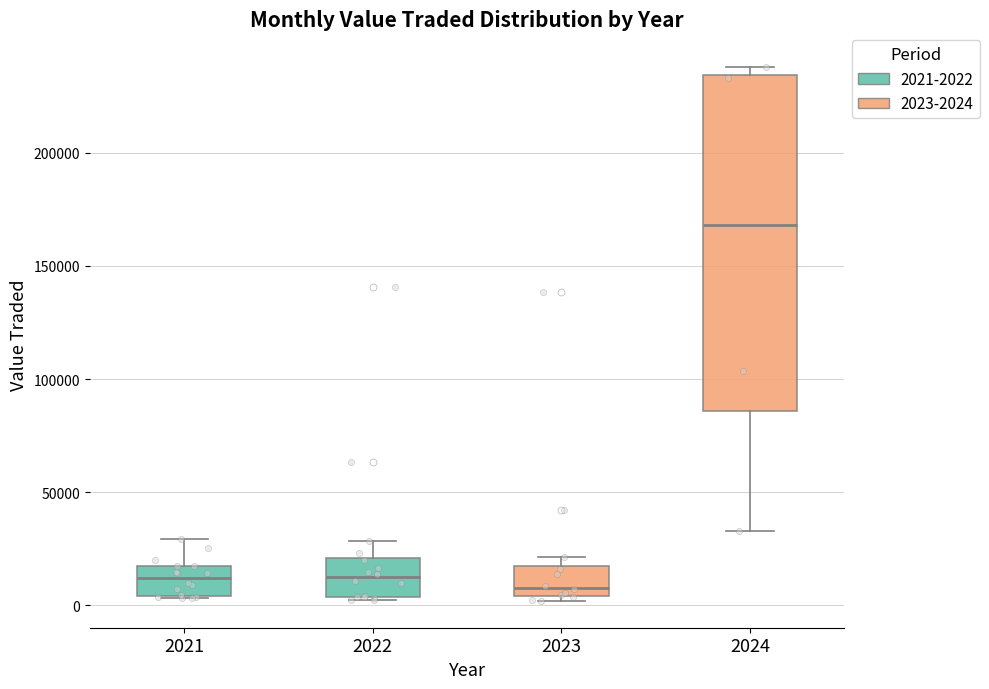

Reading left to right, transcribe this box plot: for each box, give where its median line is, the range the box spans, and where its two whiskers end, as read against the y-axis. The values are not printed on the chart, so give them approximately, as read against the axis.

2021: median 10000, box 5000 to 15000, whiskers 5000 to 30000
2022: median 15000, box 5000 to 20000, whiskers 0 to 30000
2023: median 10000, box 5000 to 15000, whiskers 0 to 20000
2024: median 170000, box 85000 to 235000, whiskers 35000 to 240000